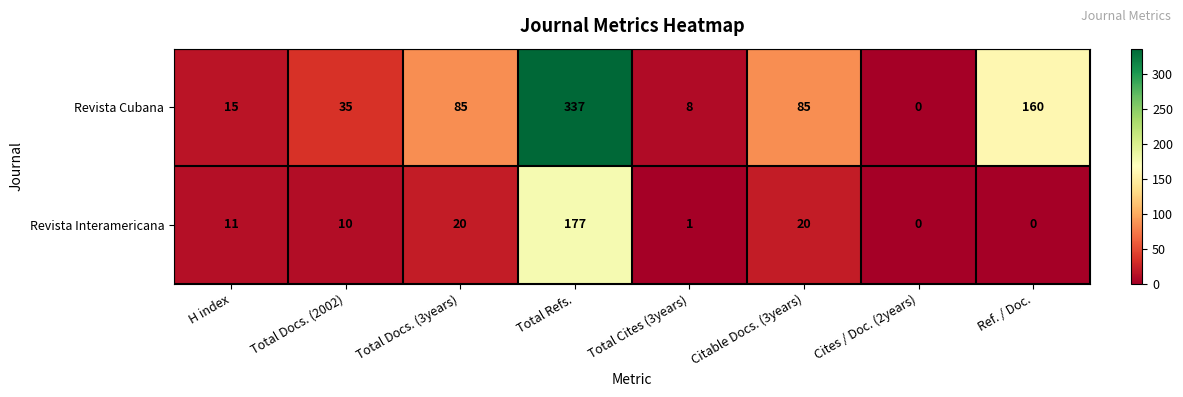

How many values in Revista Cubana are above zero?

7